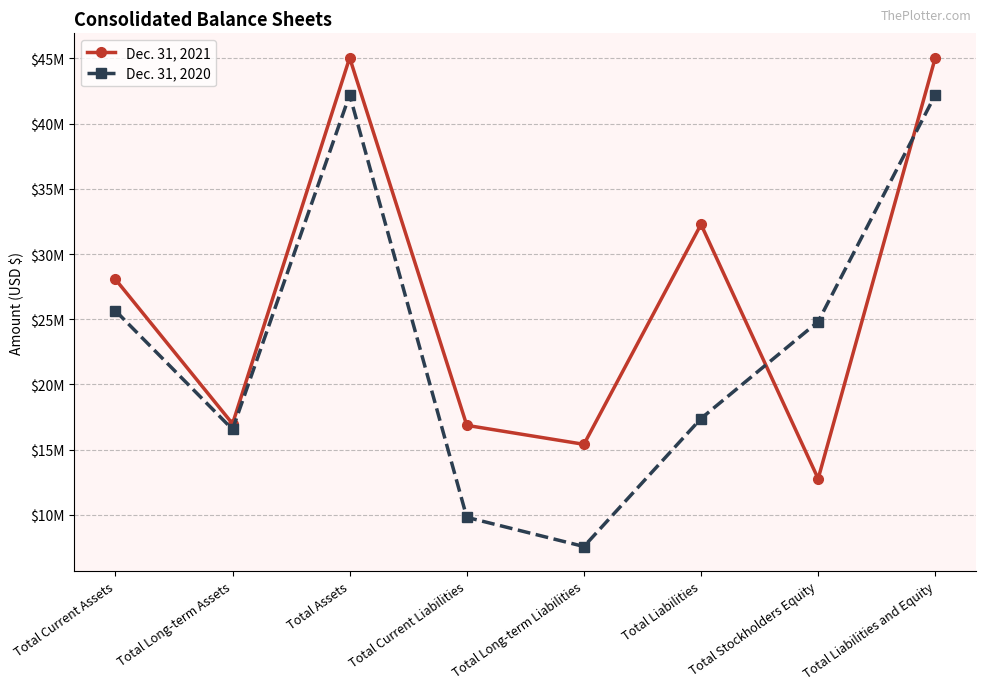

The Dec. 31, 2020 series shows 11297088 at Total Assets. True or false?

False